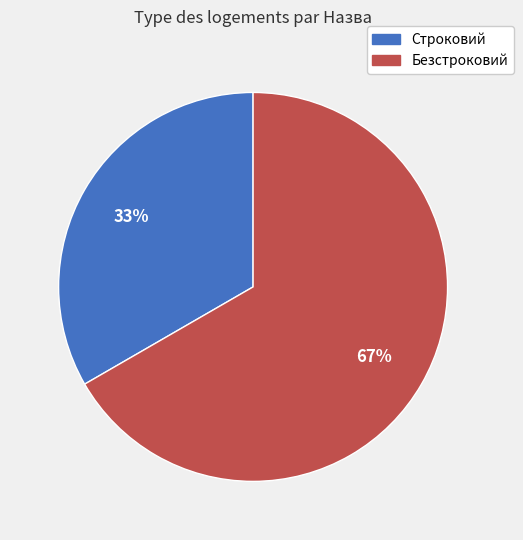

To the nearest percent, what is the average slice percentage?

50%